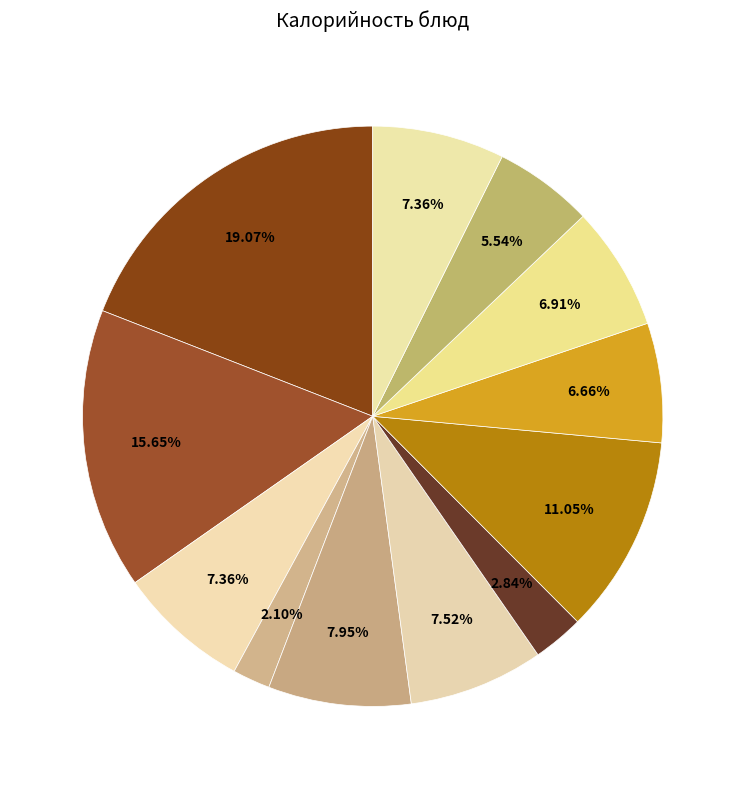

How many segments does this pie chart have?

12